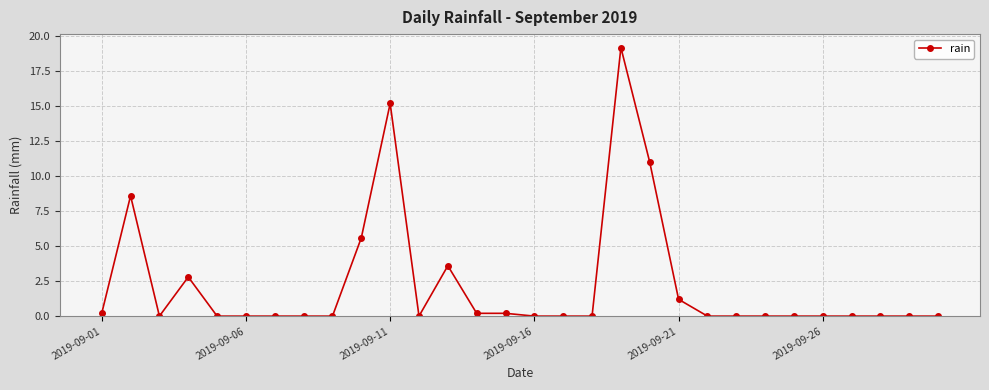

True or false: the data has more than 2 interior local peaks.

True